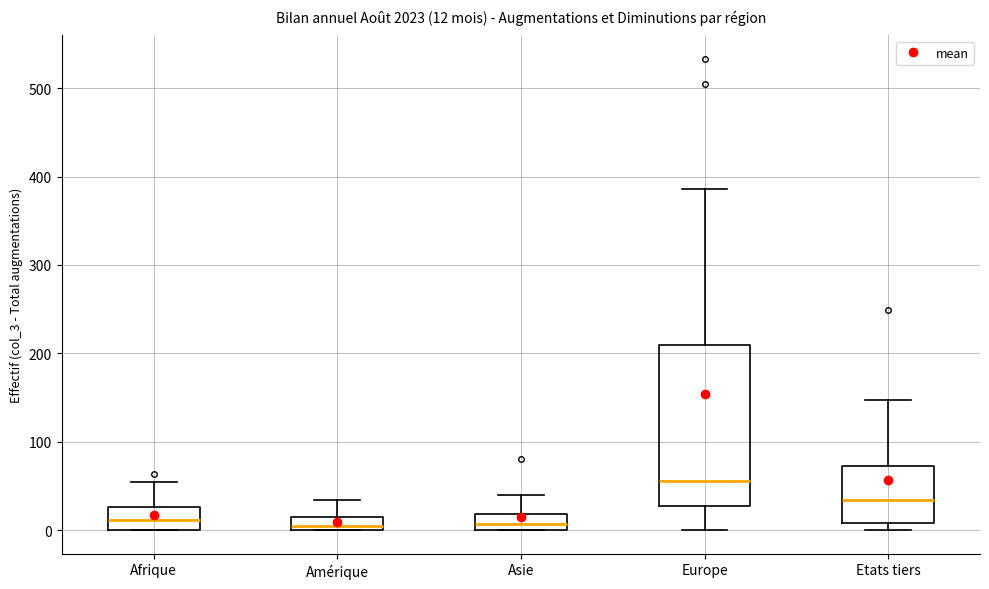

Which box's median line is the highest?

Europe